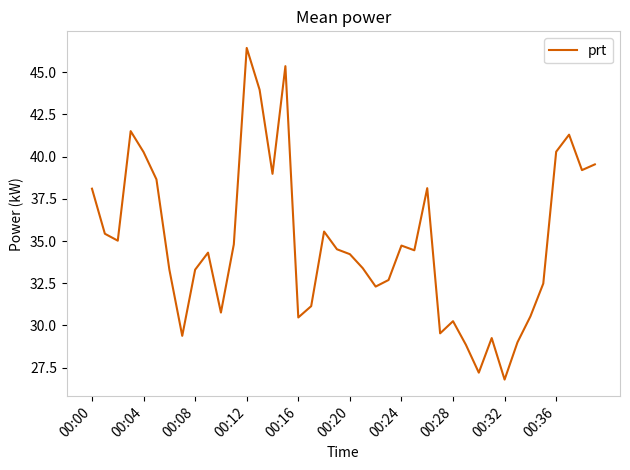

What is the smallest value displayed?

26.8